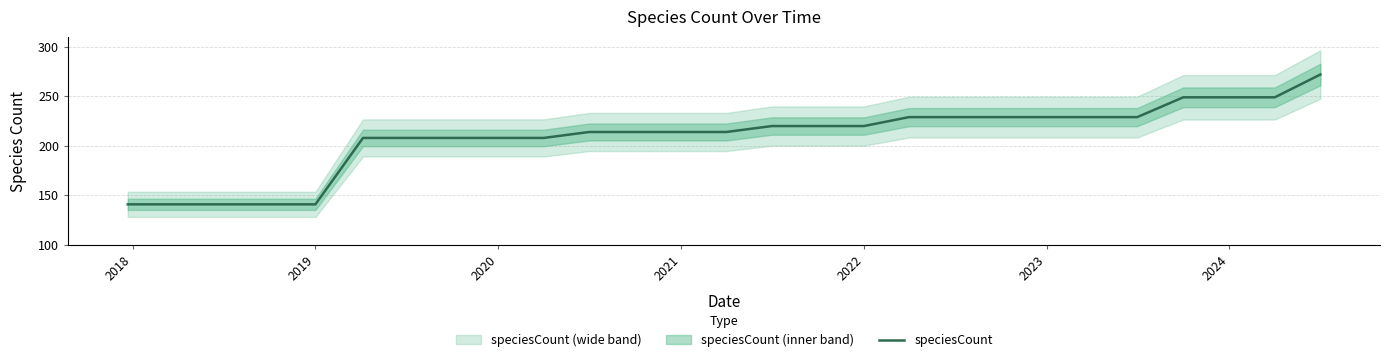

What is the sum of all values?

5654